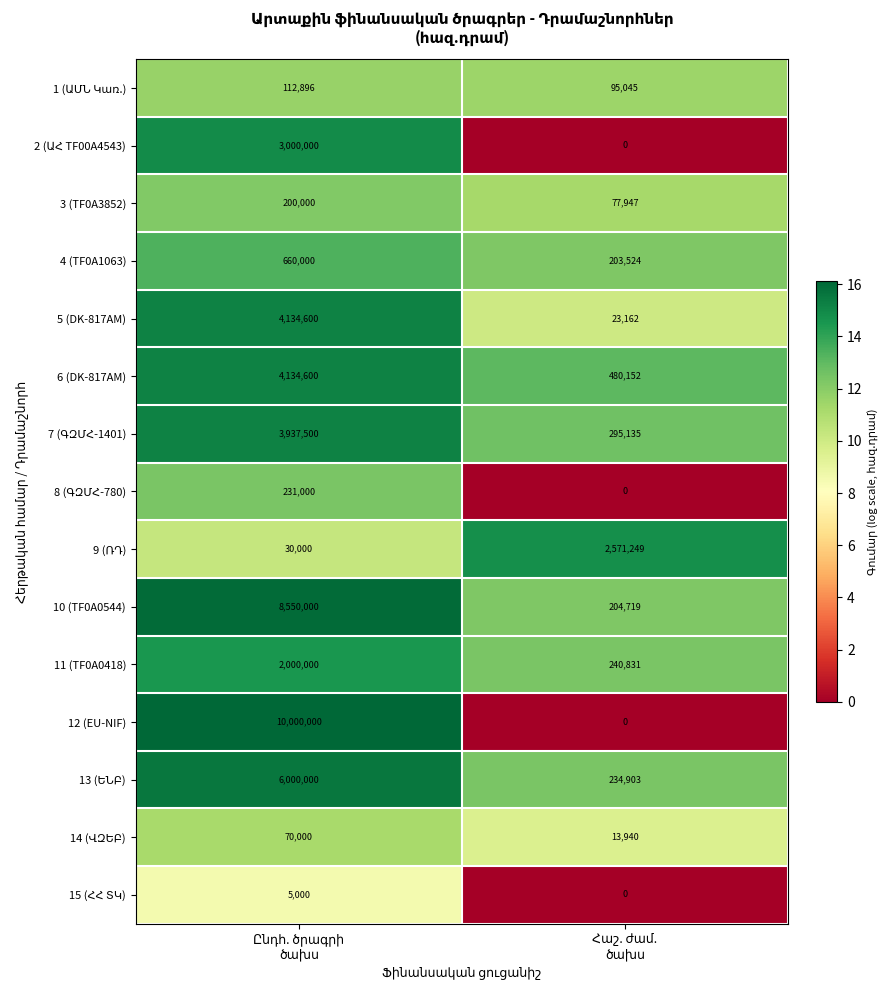

What is the difference between the maximum and minimum values in the 6 (DK-817AM) series?

3654448